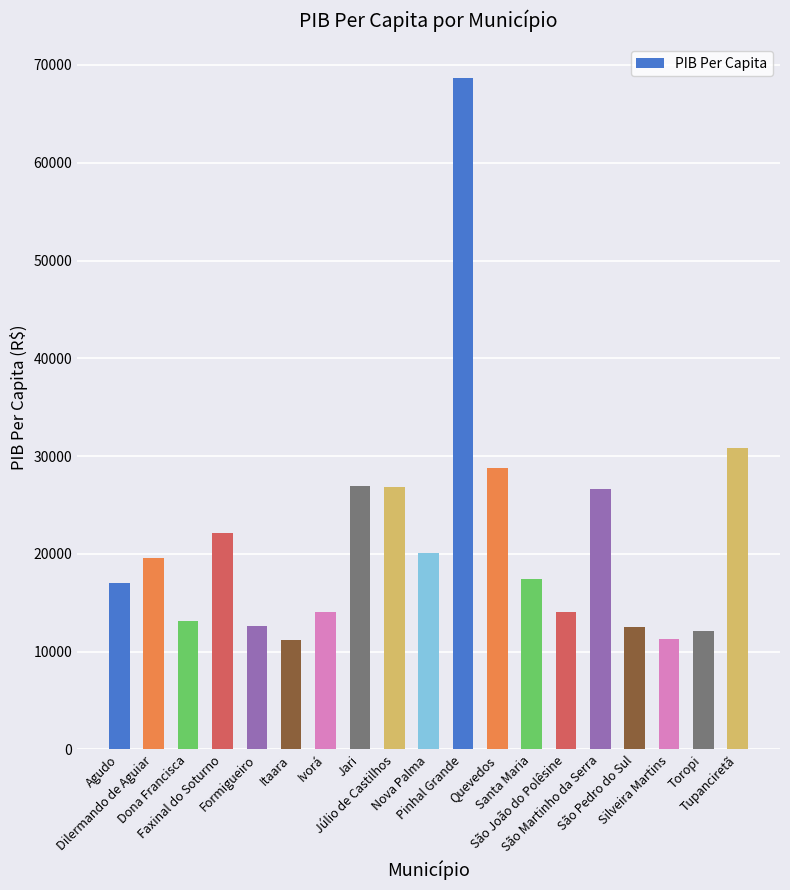

What is the difference between the maximum and minimum values?

57494.5